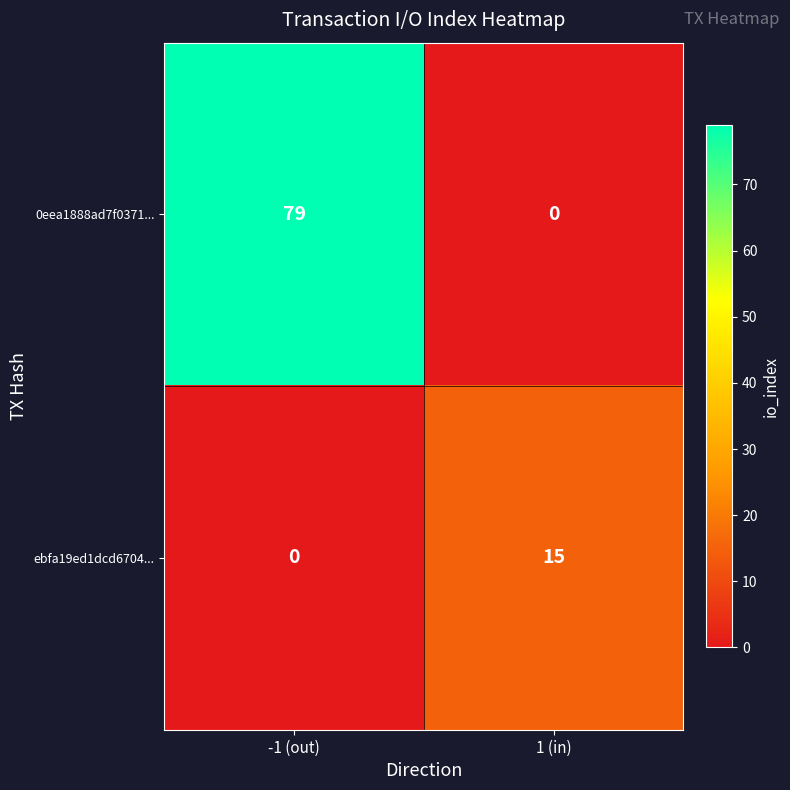

How many data points does each series have?

2